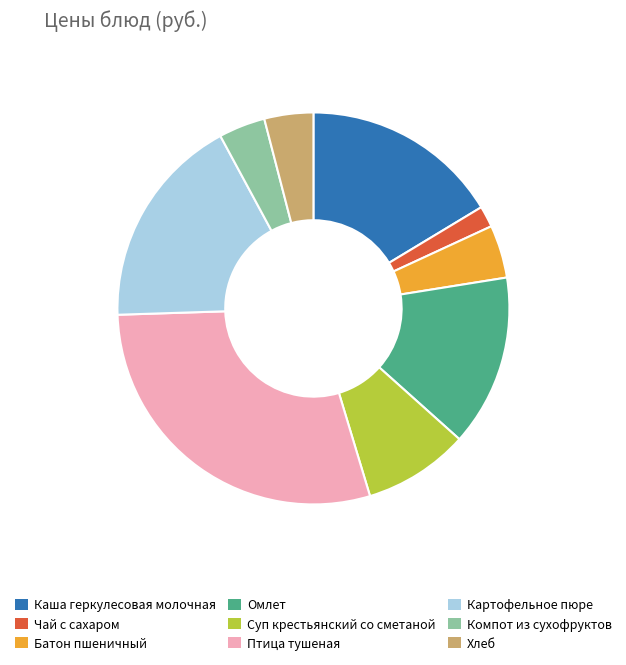

How many segments does this pie chart have?

9